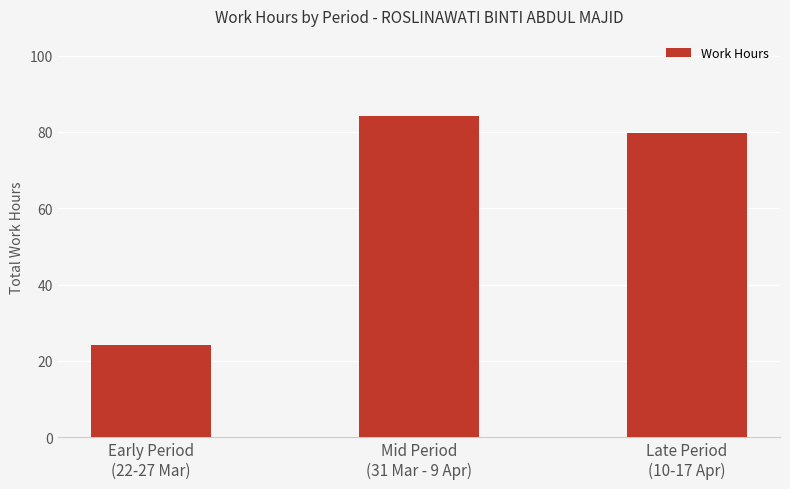

Reading left to right, list all the values displayed in this chart.

Early Period
(22-27 Mar)=24.1	Mid Period
(31 Mar - 9 Apr)=84.1	Late Period
(10-17 Apr)=79.7